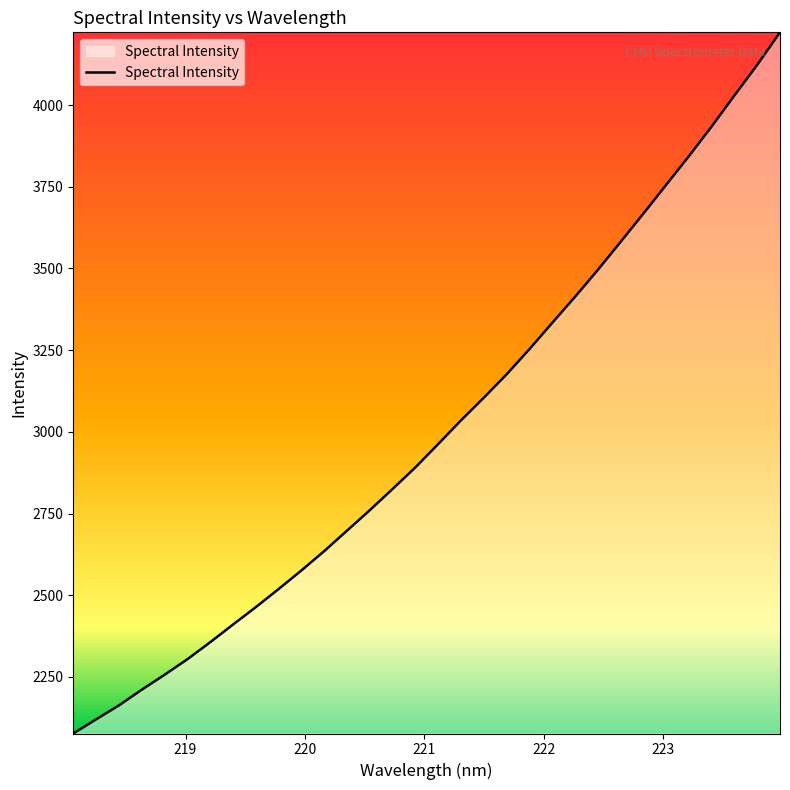

What is the greatest value displayed?

4222.5